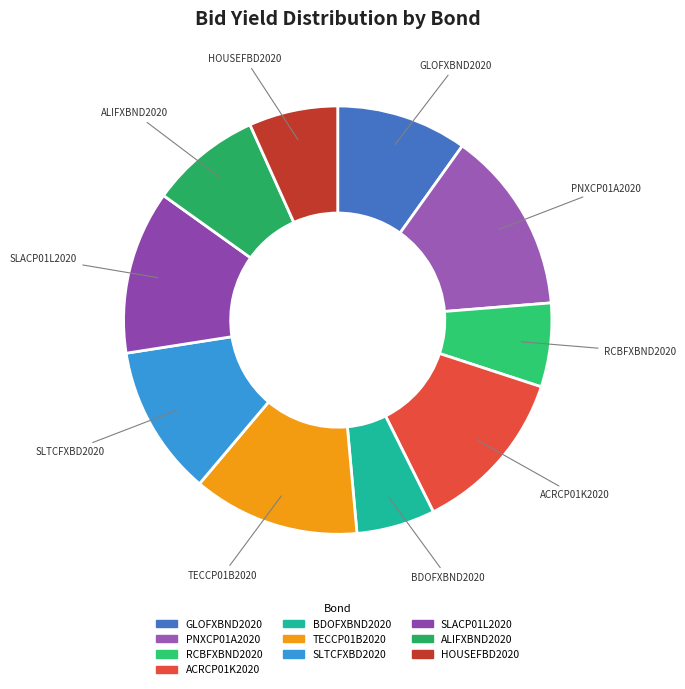

True or false: PNXCP01A2020 accounts for 21% of the total.

False